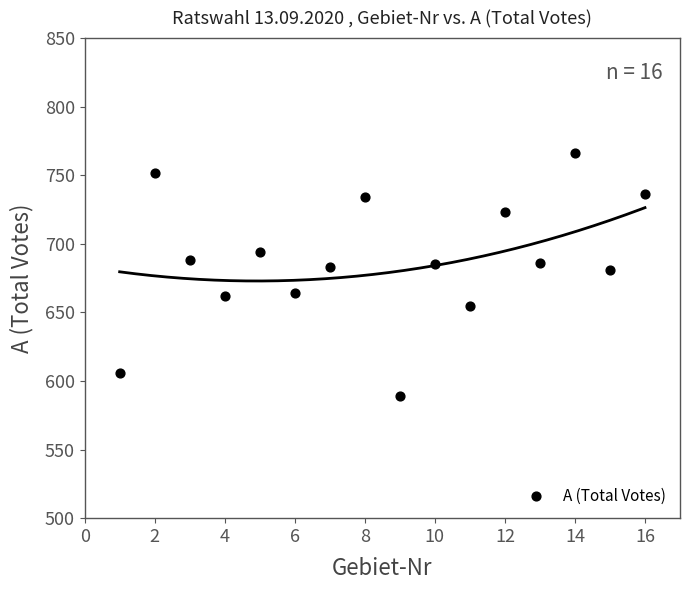

What is the range of X values (max minus min)?

15